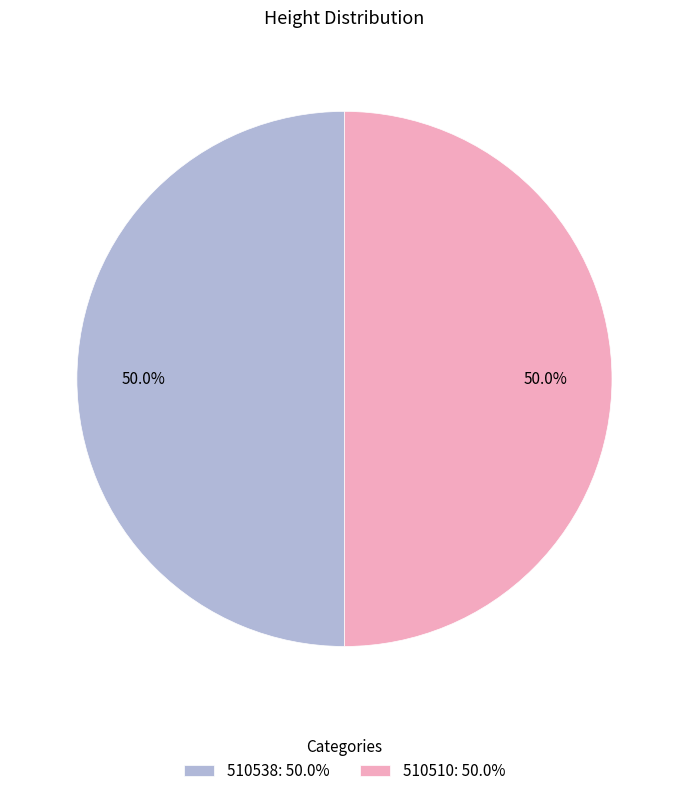

How many segments does this pie chart have?

2